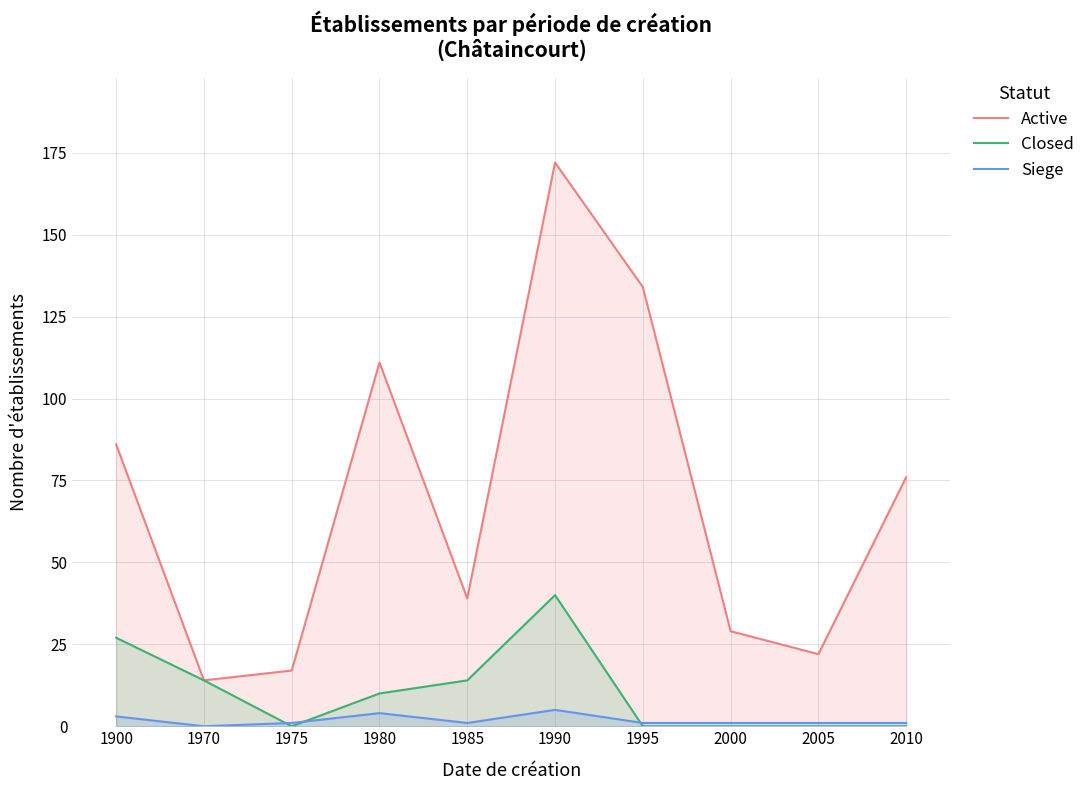

After their last crossing, which series has the higher values: Siege or Closed?

Siege